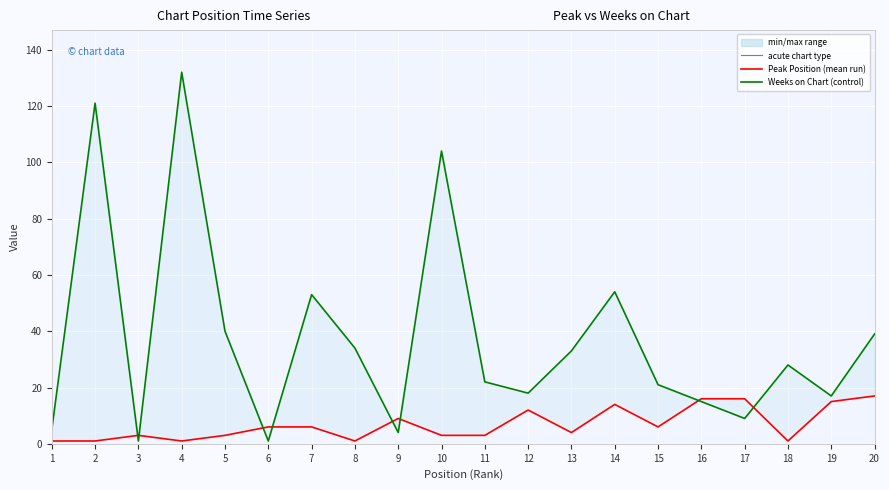

How many intersections are there between Peak Position and Weeks on Chart?

8